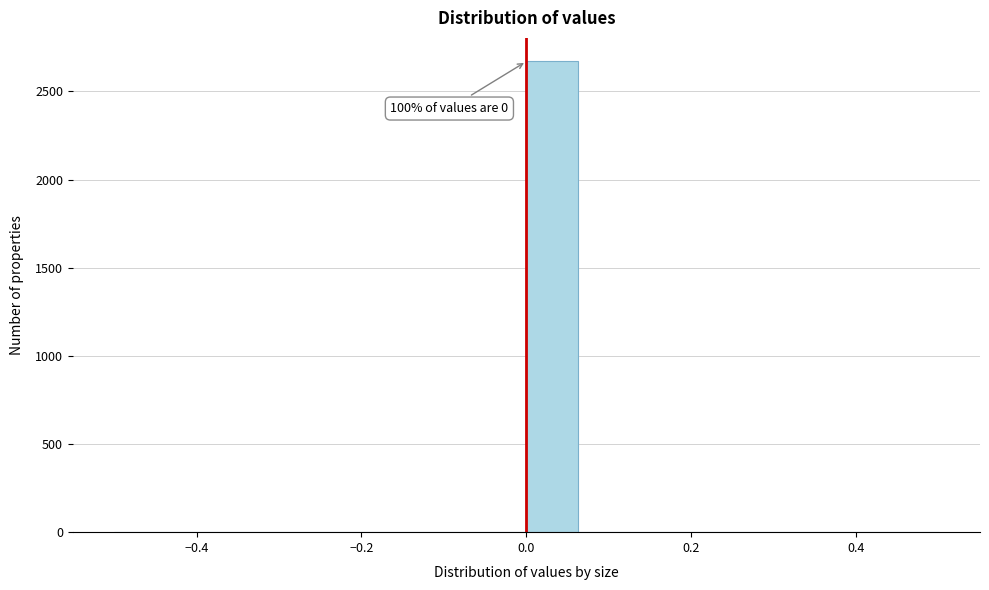

Around what value on the x-axis is the tallest bar? Give the approximate position of its centre, as read against the axis.

0.04